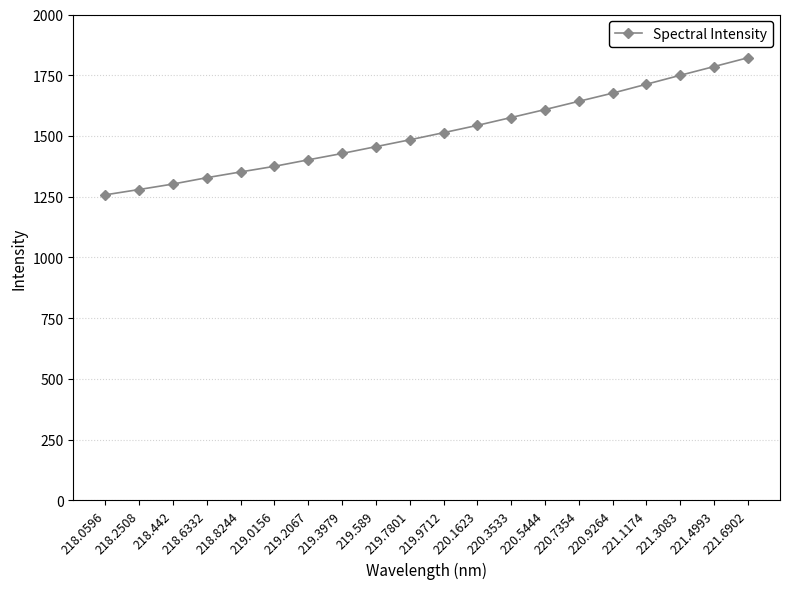

What is the value of the 1st point from the left?

1257.6